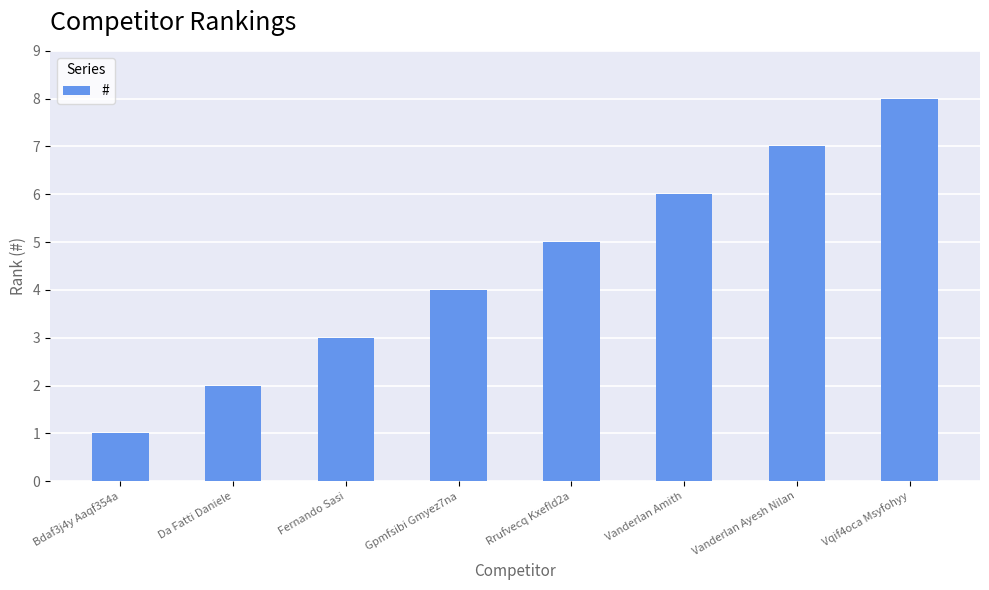

What is the value of the 1st bar from the left?

1